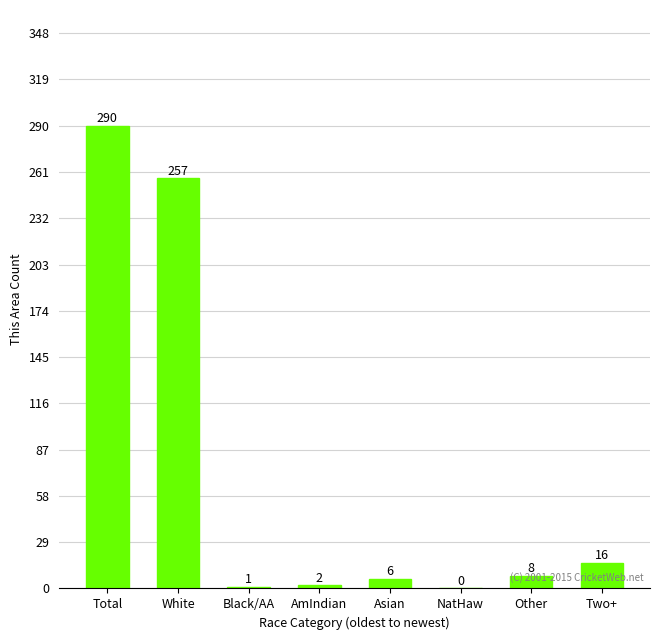

How many series are shown in this chart?

1